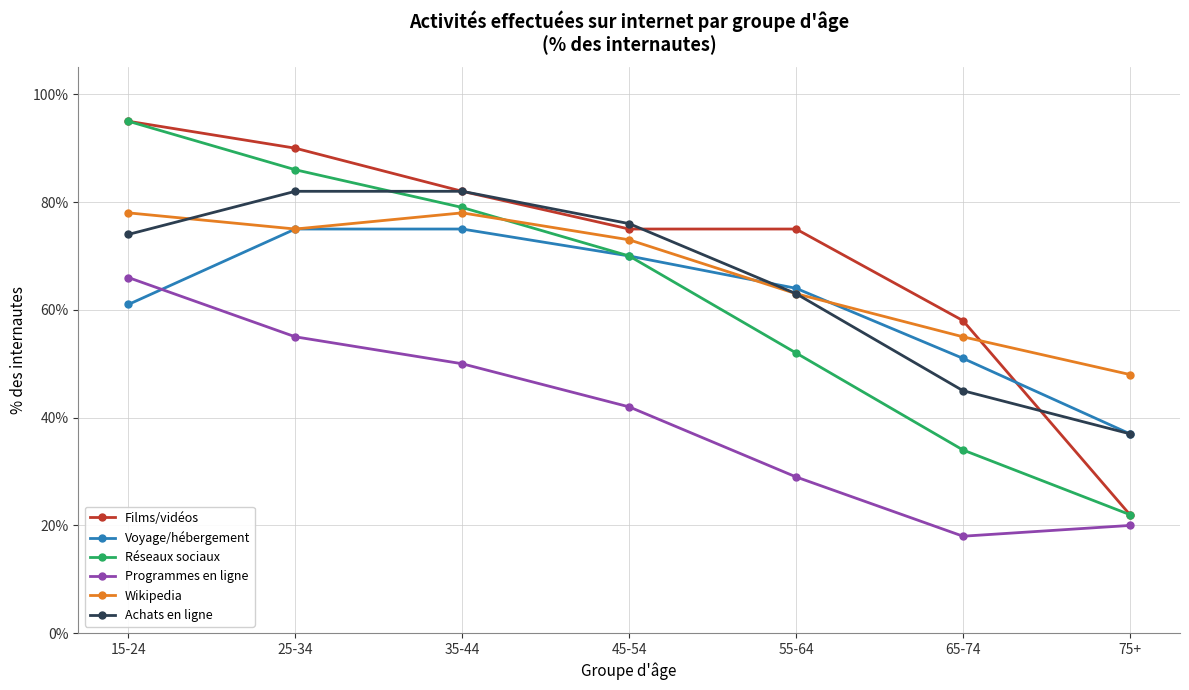

True or false: Wikipedia has a value of 14 at 65-74.

False